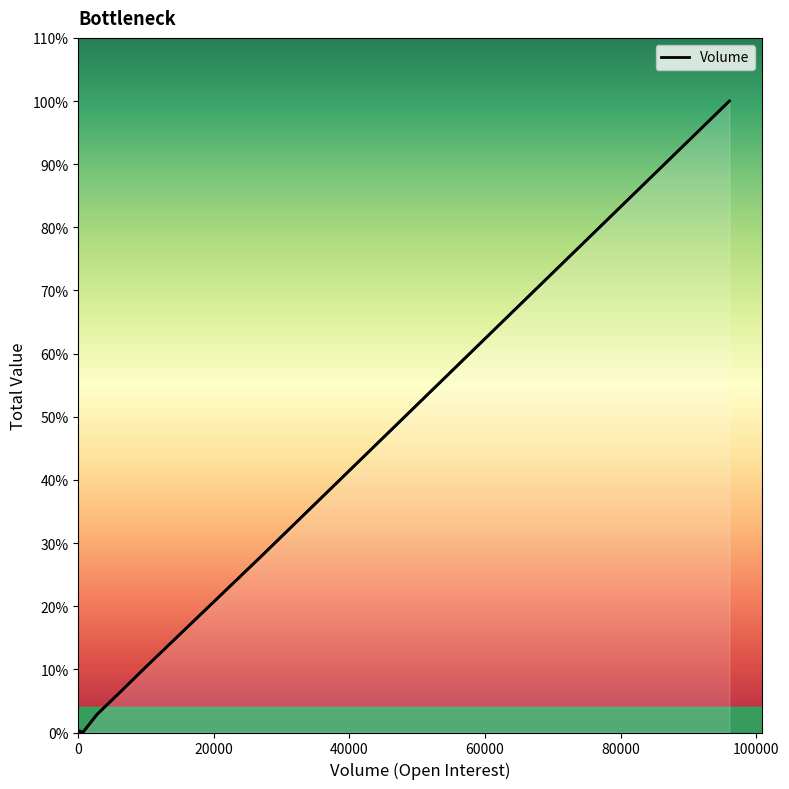

Rank the categories by value from lowest to highest.

0, 0, 0, 0, 0, 0, 0, 0, 0, 1, 2, 11, 356, 719, 208, 236, 2771, 6080, 9770, 26906, 96047